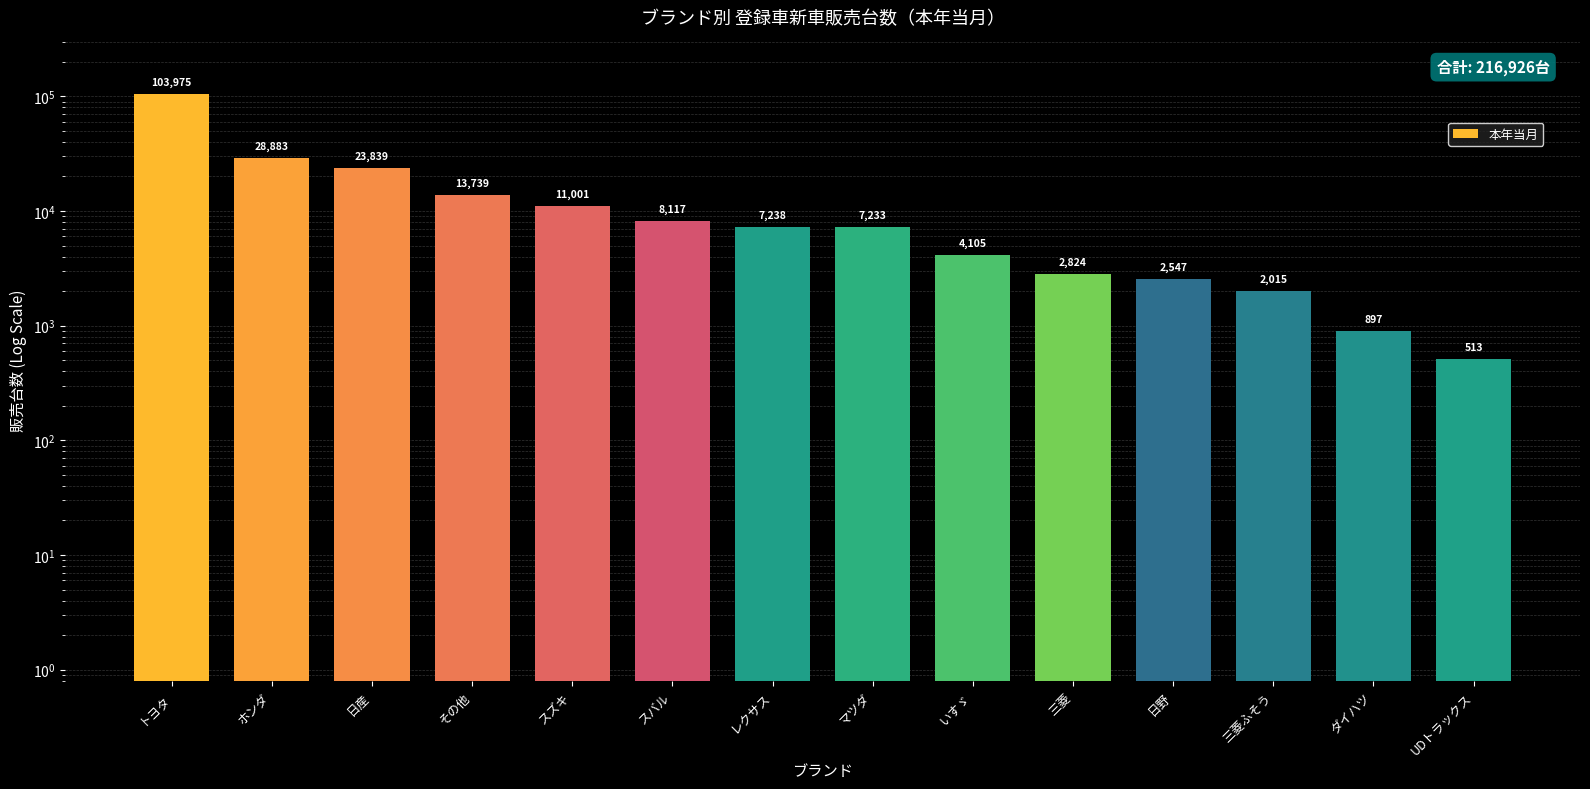

Are the bars horizontal?

No